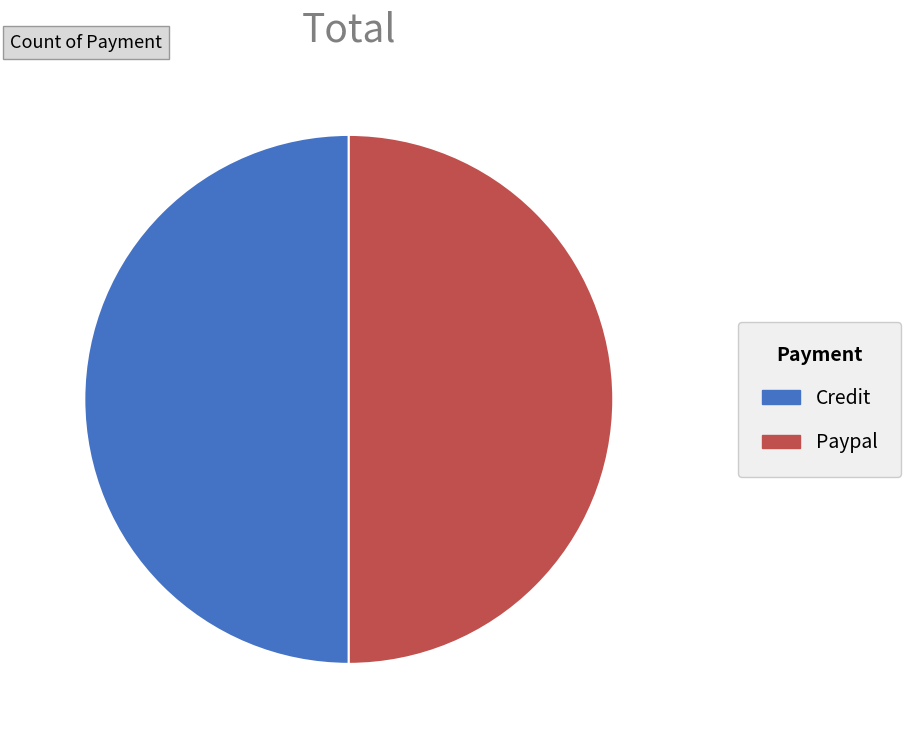

Approximately how many times larger is the value at Paypal compared to Credit?

1.0